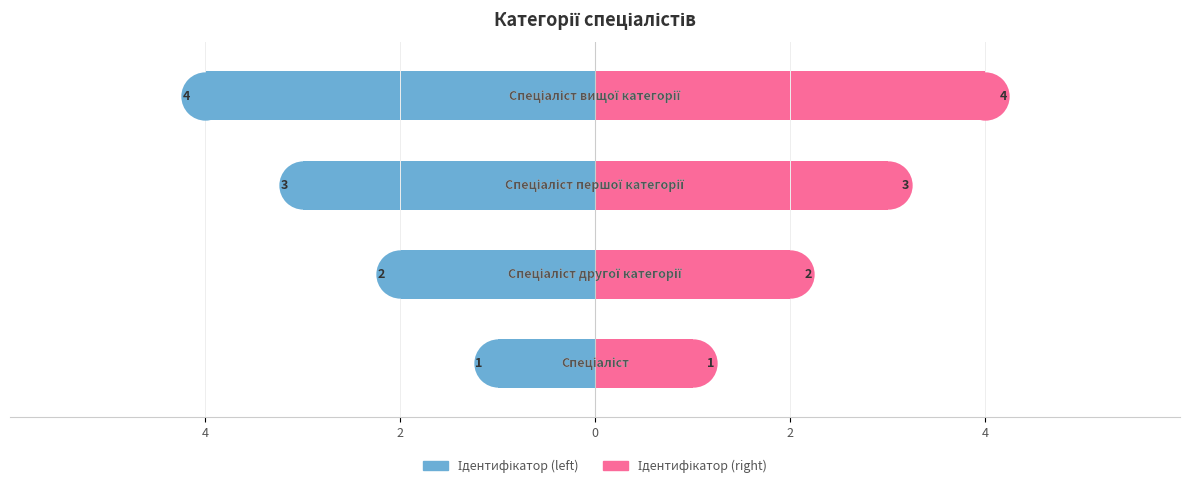

Which series has the largest Y range (max minus min)?

Ідентифікатор (left)